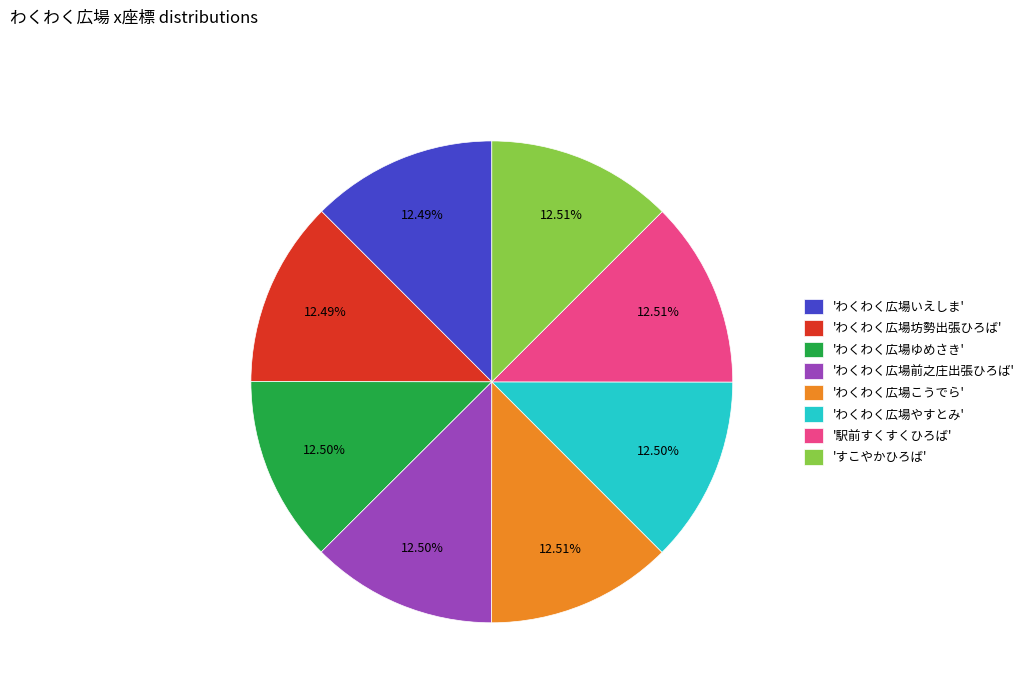

Approximately how many times larger is the value at 'わくわく広場やすとみ' compared to 'わくわく広場こうでら'?

1.0